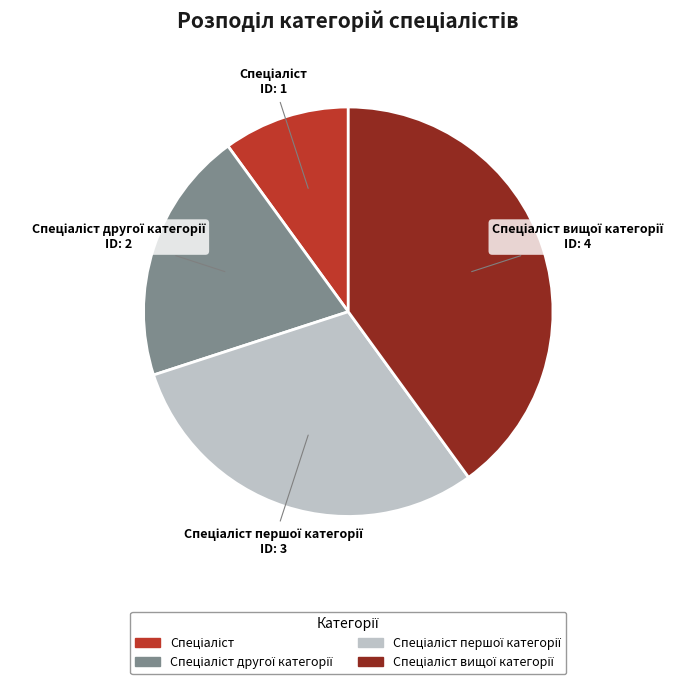

Is there a majority slice in this chart?

No